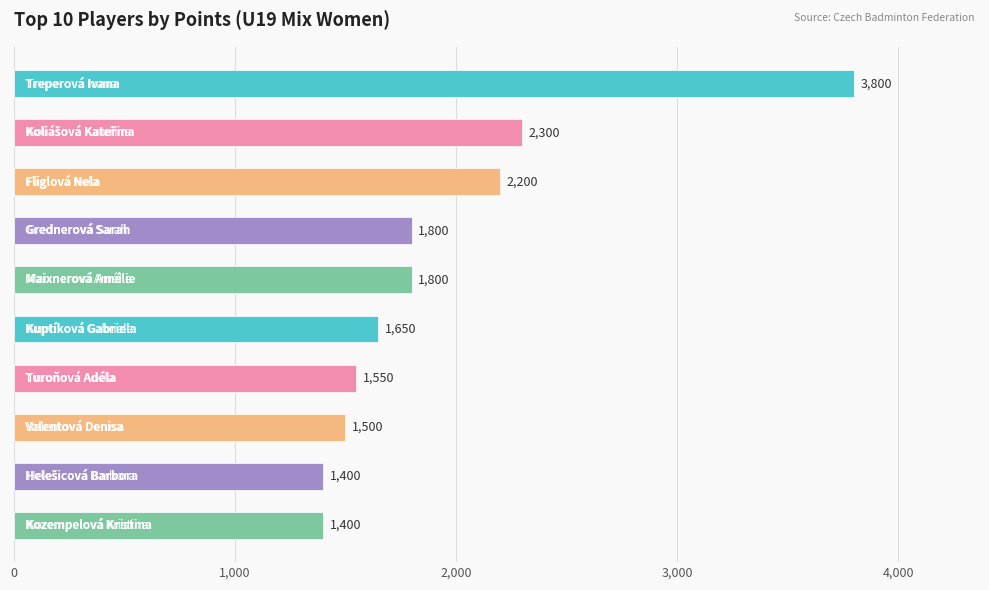

What is the value of the 5th bar from the top?

1800